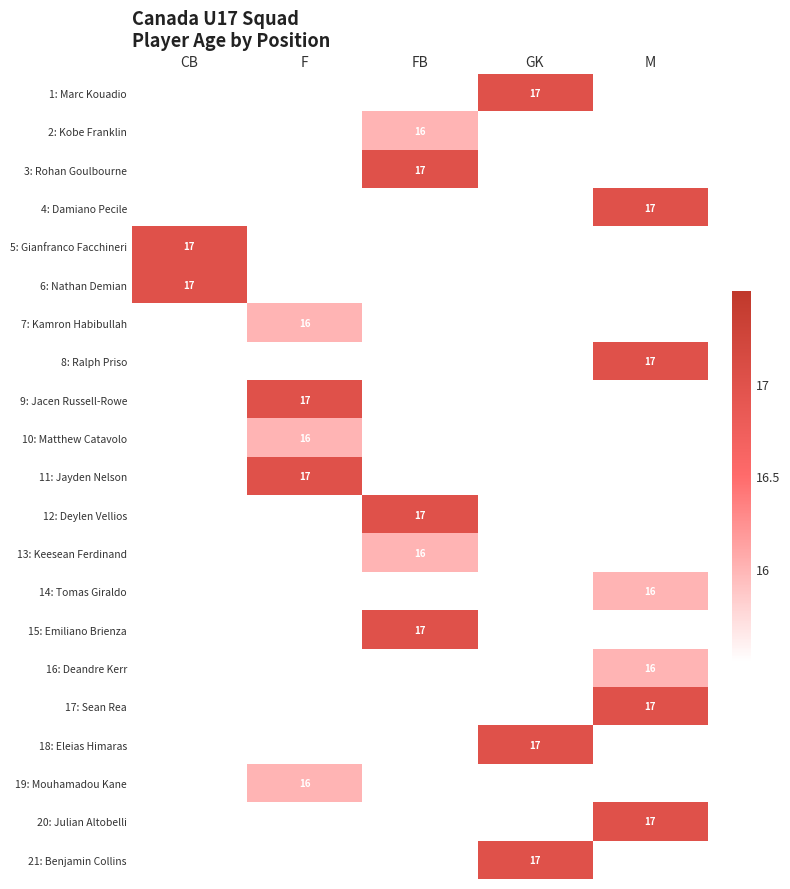

True or false: 2: Kobe Franklin has a value of 16 at FB.

True